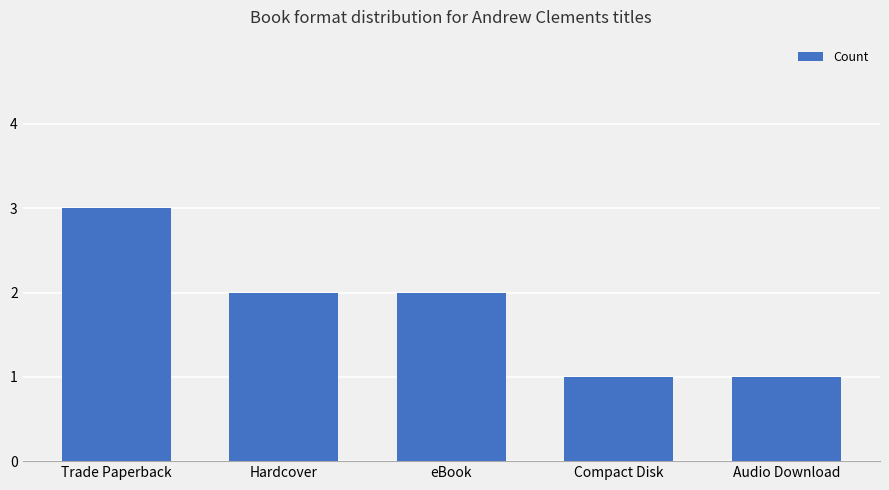

What is the sum of all values?

9